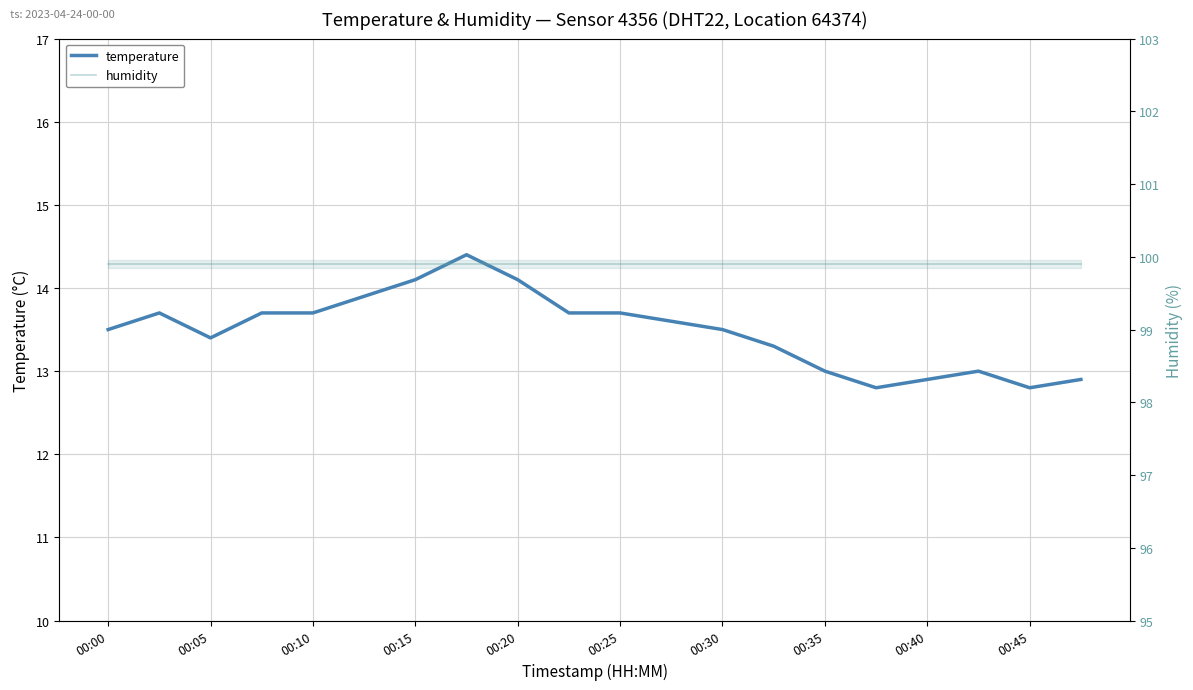

True or false: humidity has a value of 24.0 at 00:45.

False